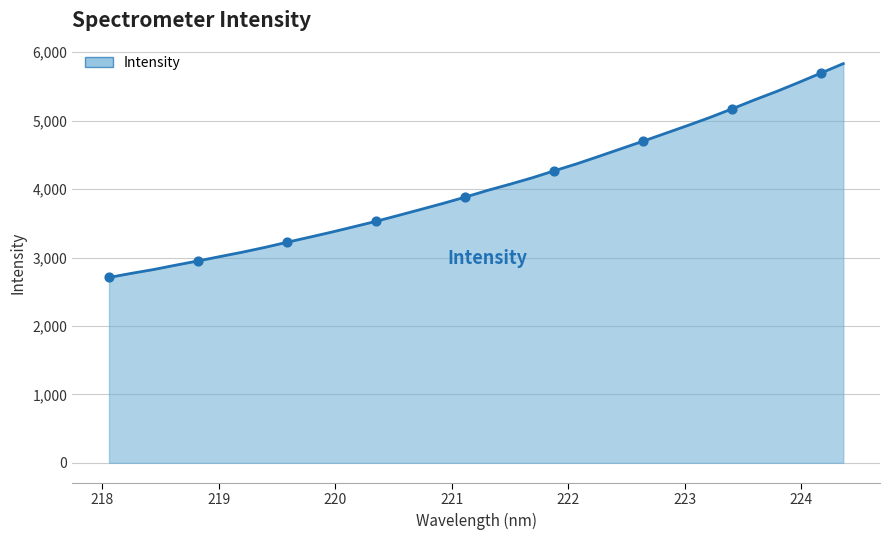

What is the greatest value displayed?

5833.0